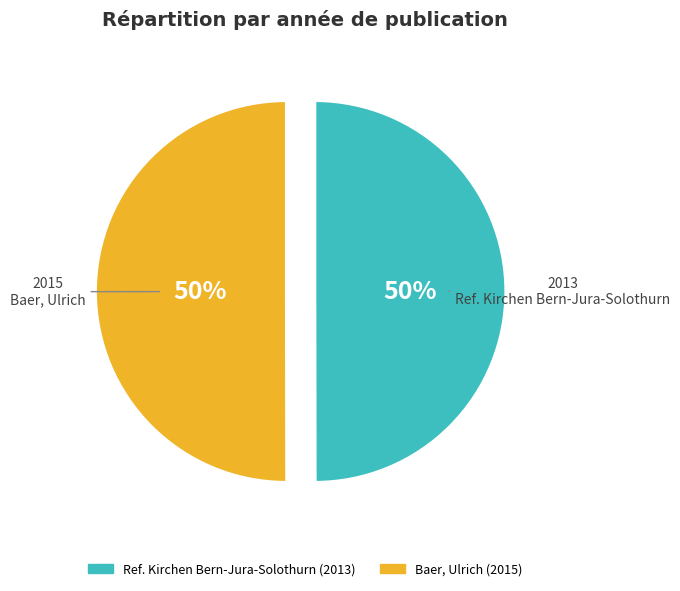

The Ref. Kirchen Bern-Jura-Solothurn slice represents 50% of the pie. True or false?

True